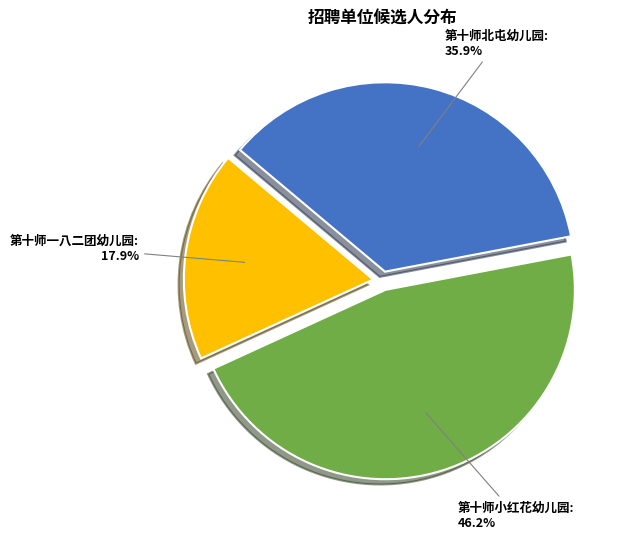

To the nearest percent, what is the combined percentage of 第十师小红花幼儿园 and 第十师北屯幼儿园?

82%